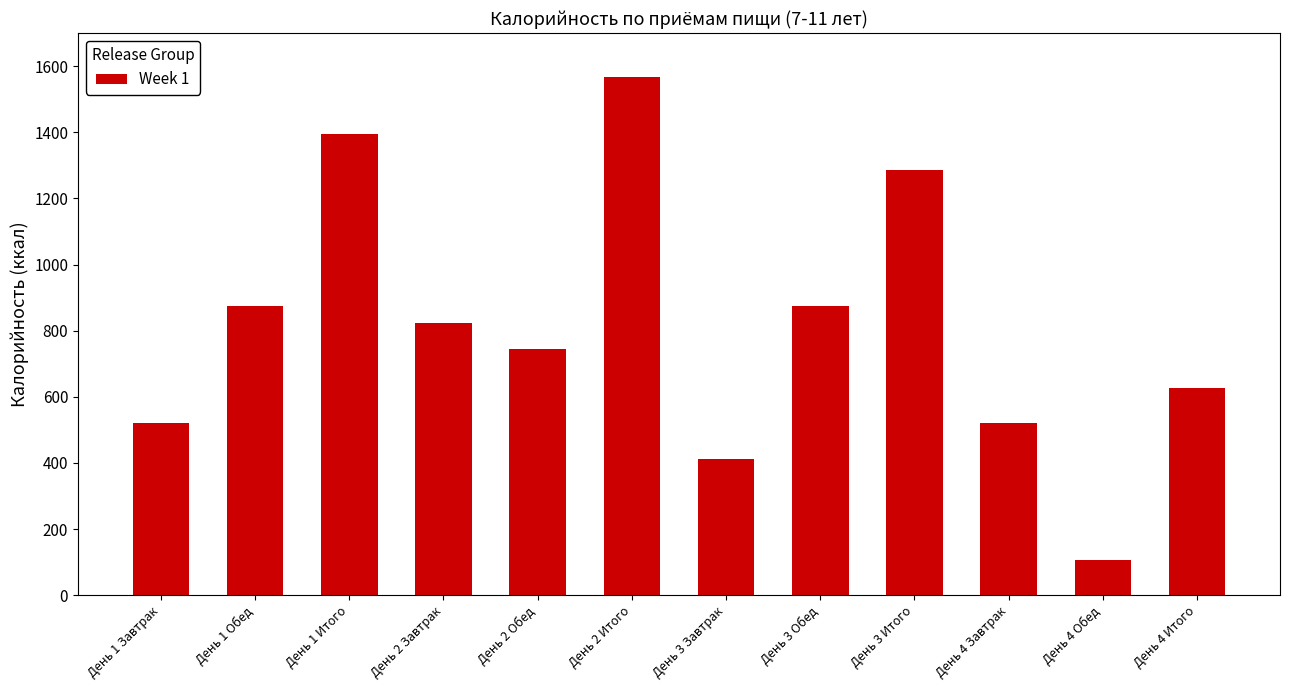

The value at День 3 Завтрак is 193. True or false?

False